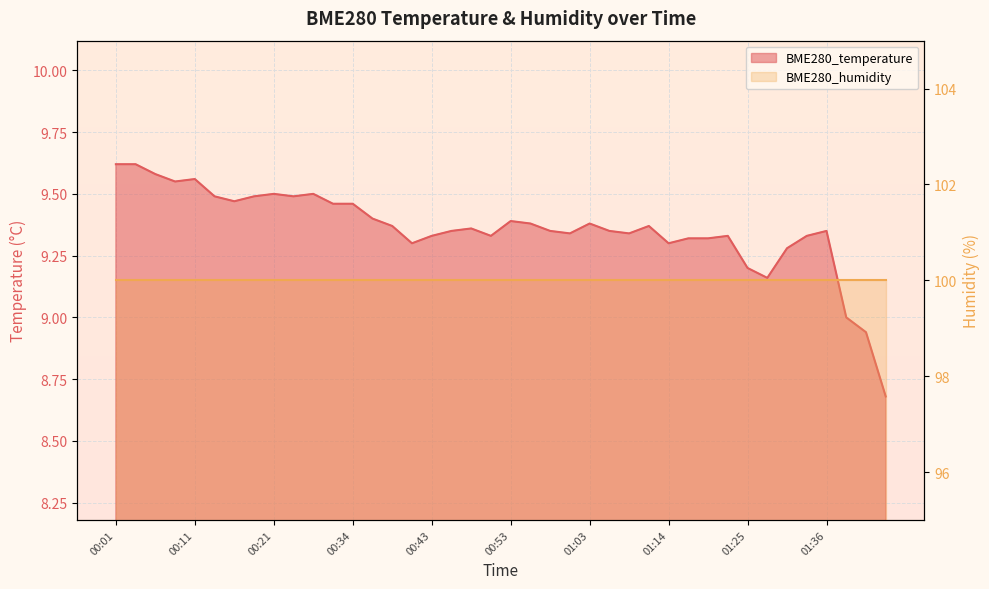

What is the value of the 7th point from the left?

9.5